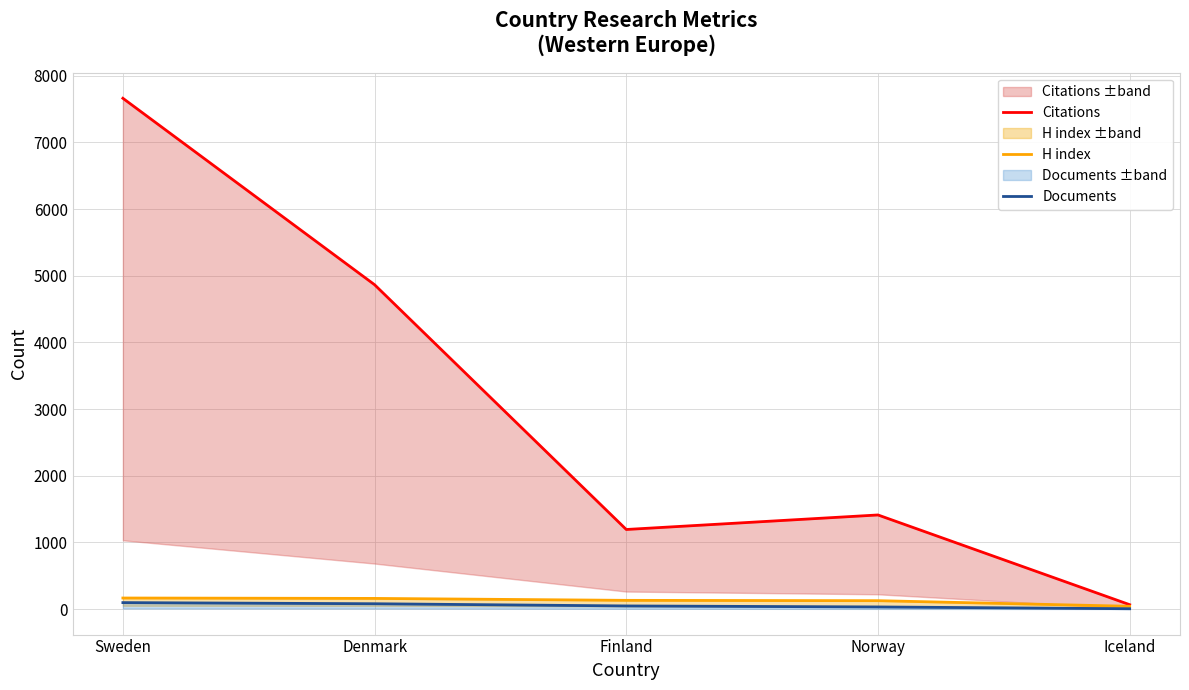

What is the difference between the Documents values at Iceland and Norway?

27